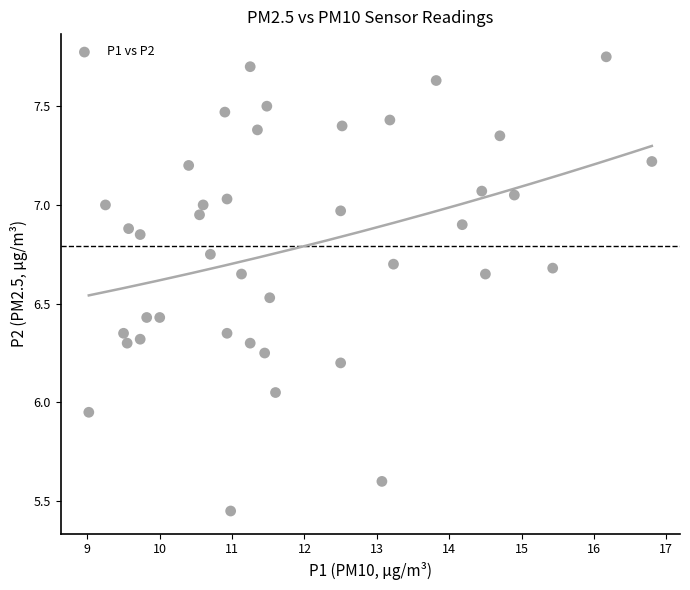

What is the range of Y values (max minus min)?

2.3